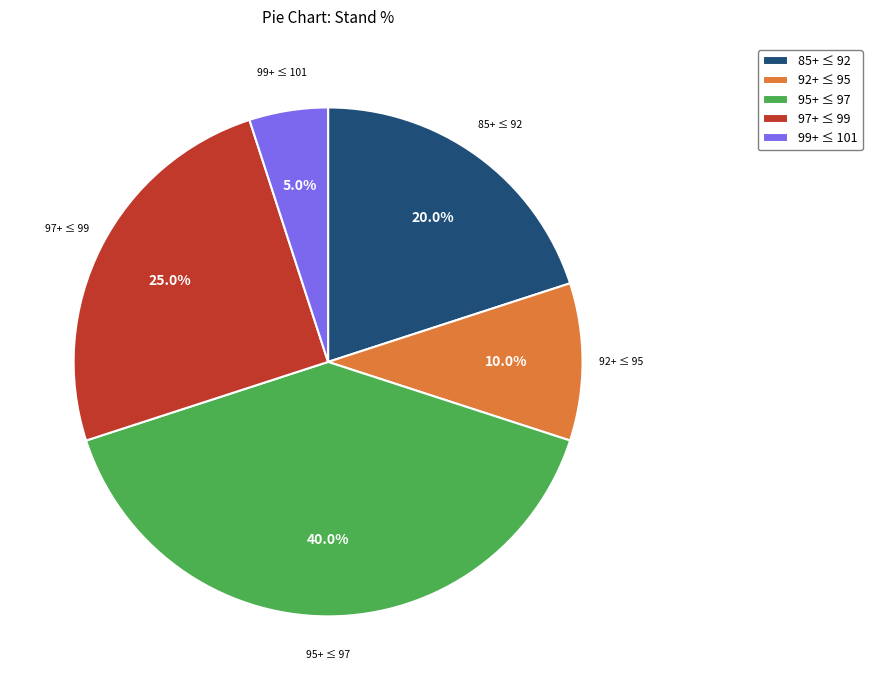

Is there a majority slice in this chart?

No